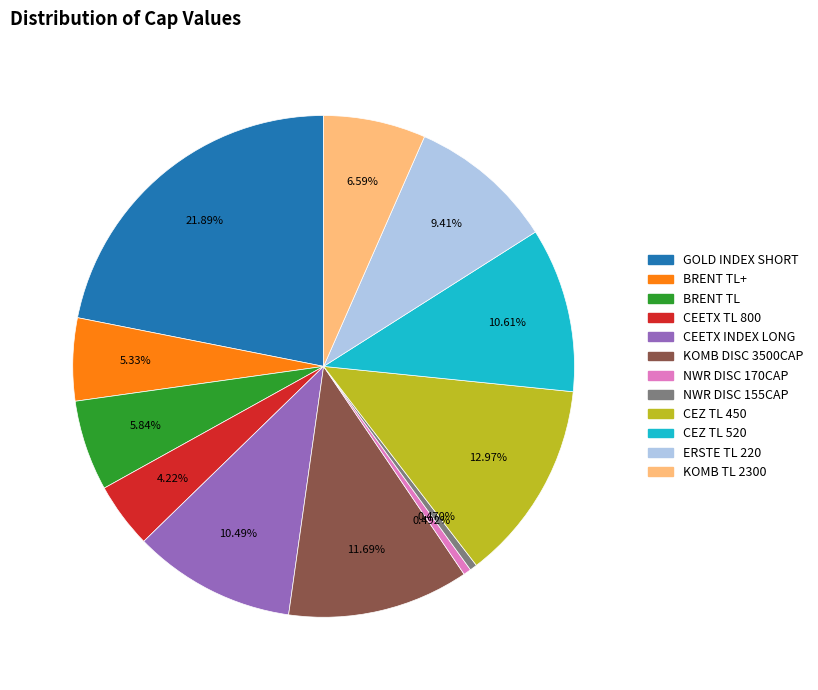

What is the largest slice in the pie chart?

GOLD INDEX SHORT